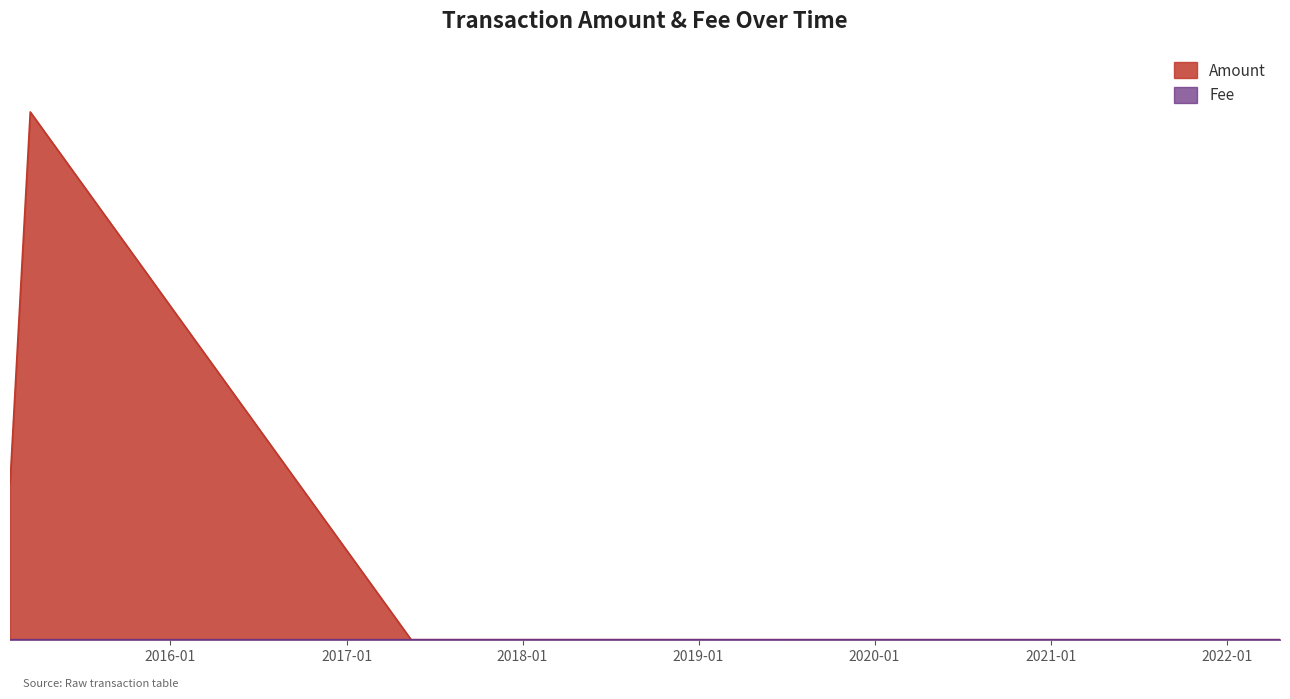

True or false: Amount and Fee intersect in this chart.

True